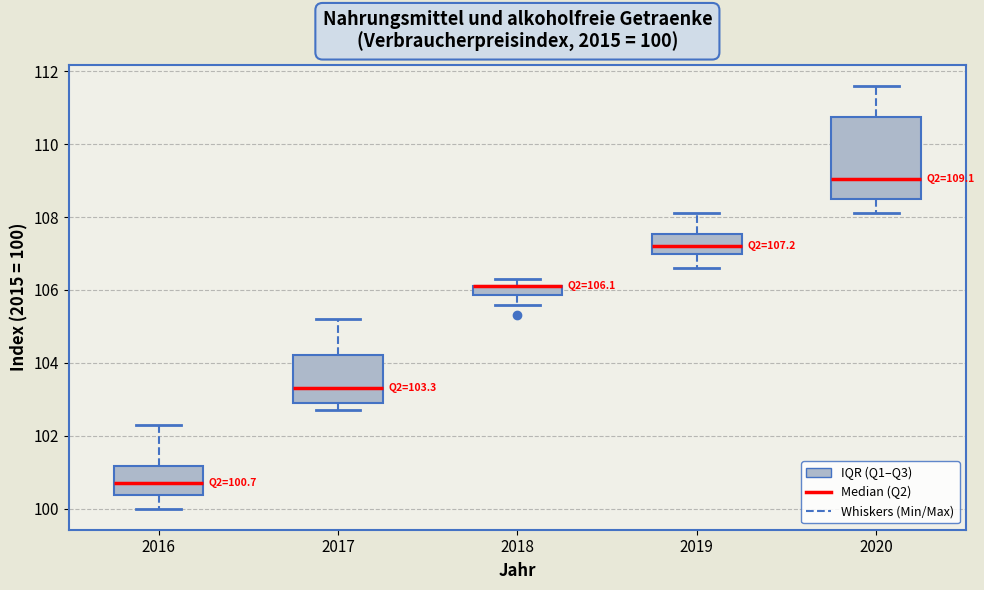

Which box is the tallest, from its lower edge to its upper edge?

2020